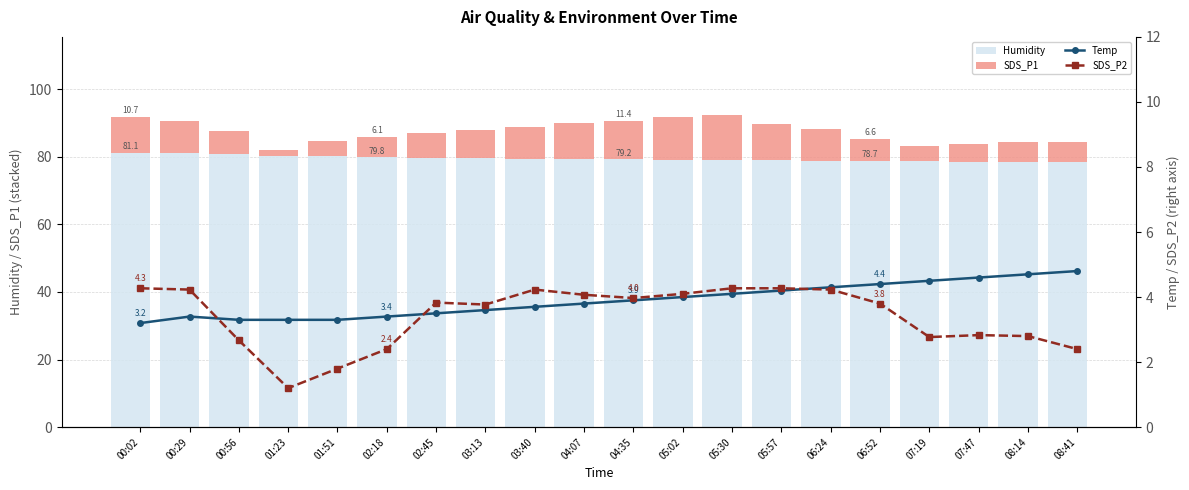

Rank the series by their maximum value, from lowest to highest.

SDS_P2, Temp, SDS_P1, Humidity